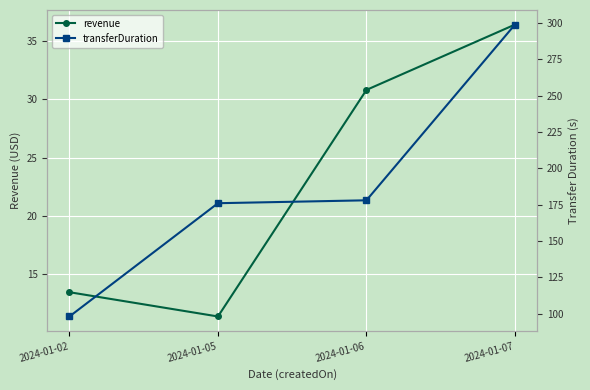

True or false: revenue and transferDuration intersect in this chart.

False